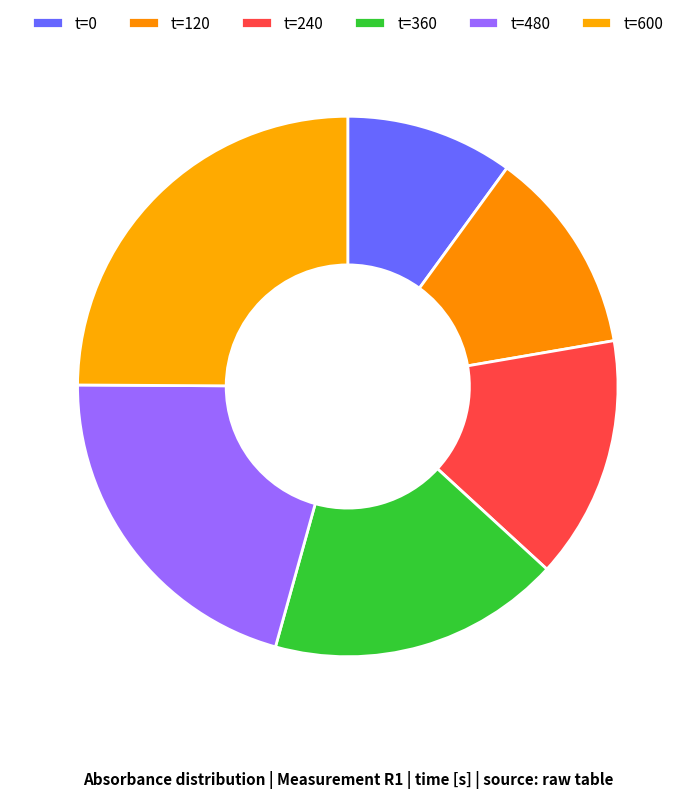

How many slices are in this pie chart?

6